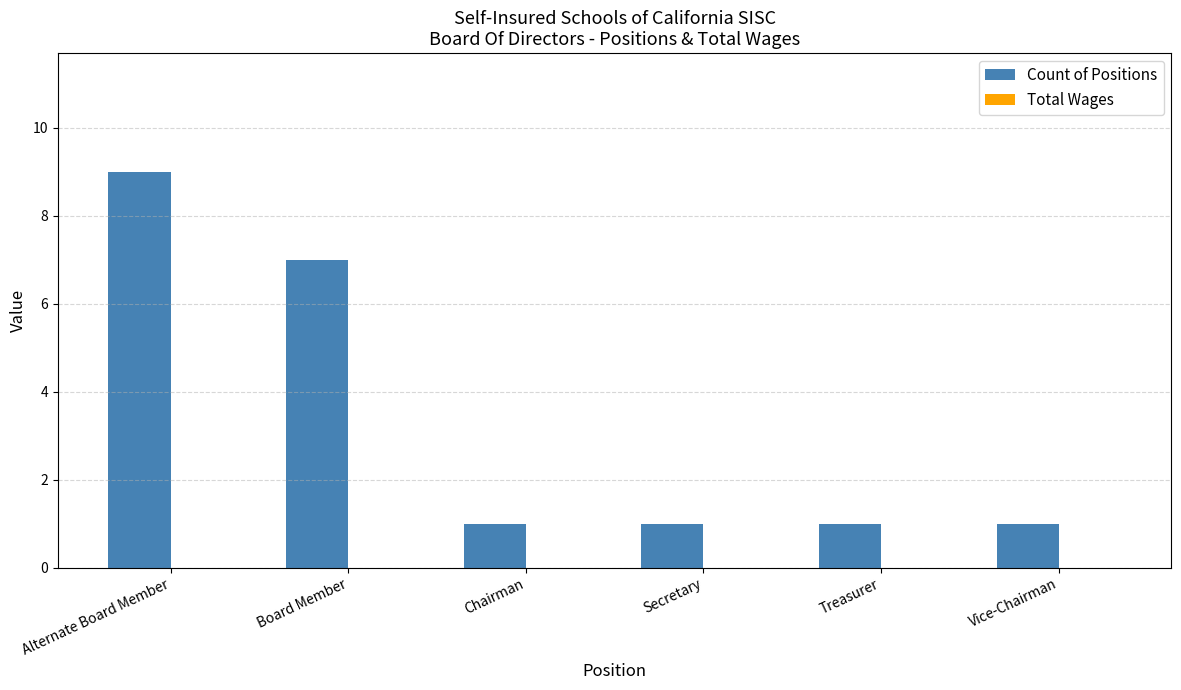

What is the change in value from Board Member to Secretary?

-6